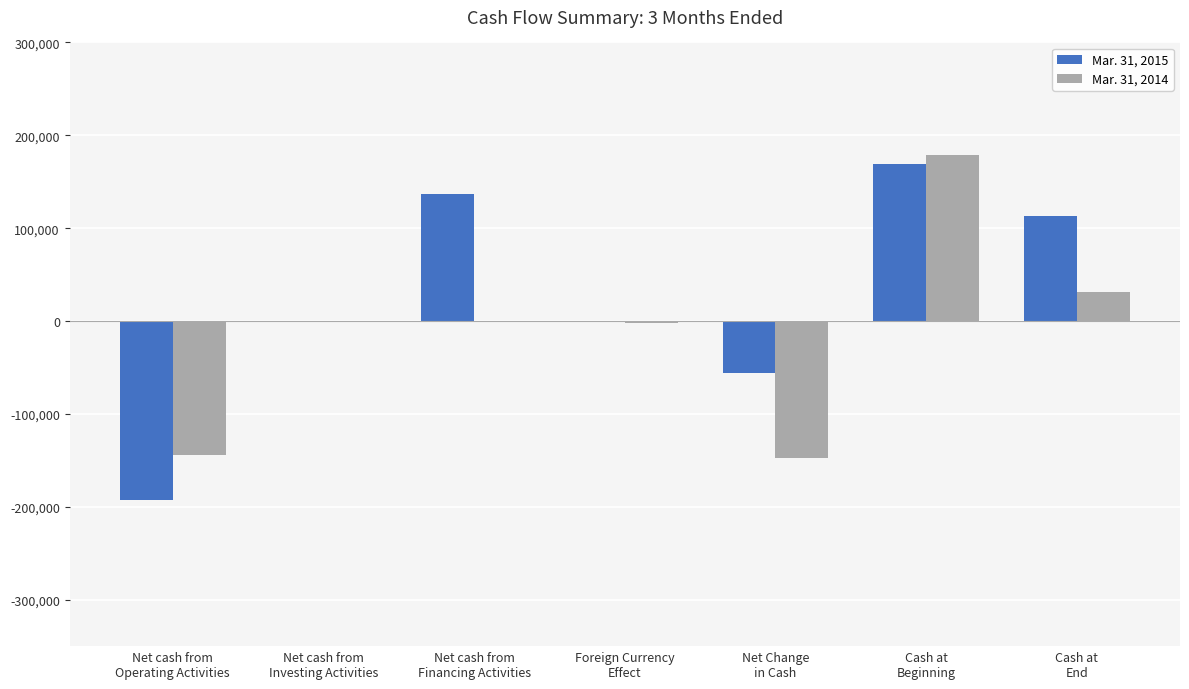

Which series has the largest total across all categories?

Mar. 31, 2015